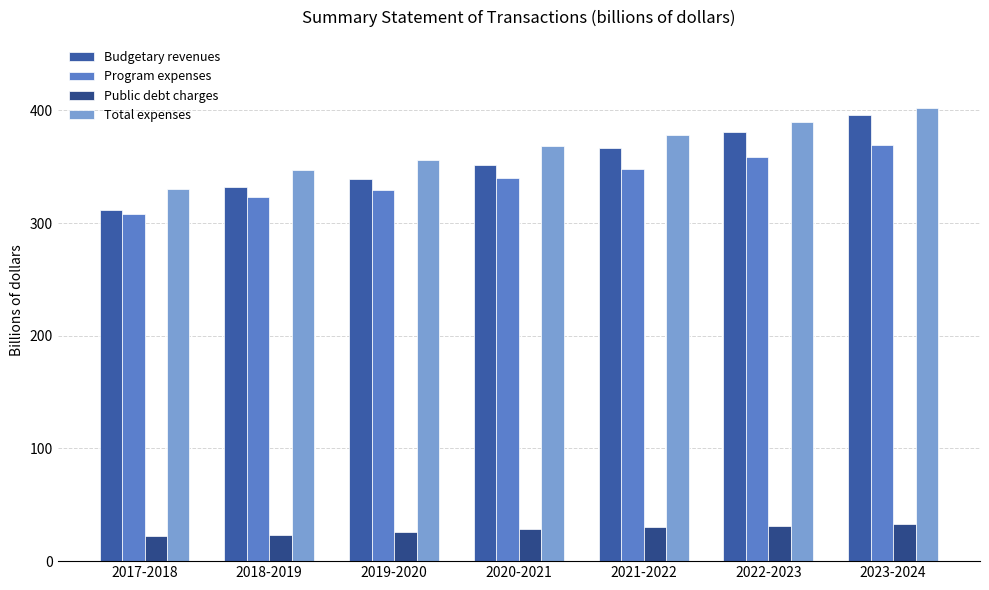

How many data points does each series have?

7